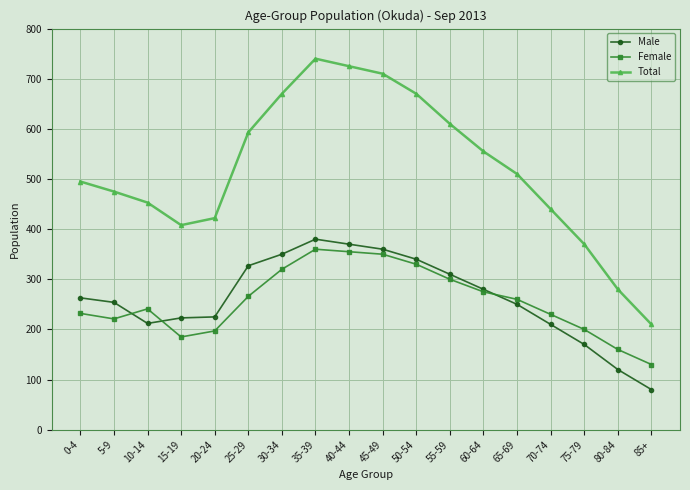

Between which two adjacent categories do Male and Female first intersect?

5-9 and 10-14